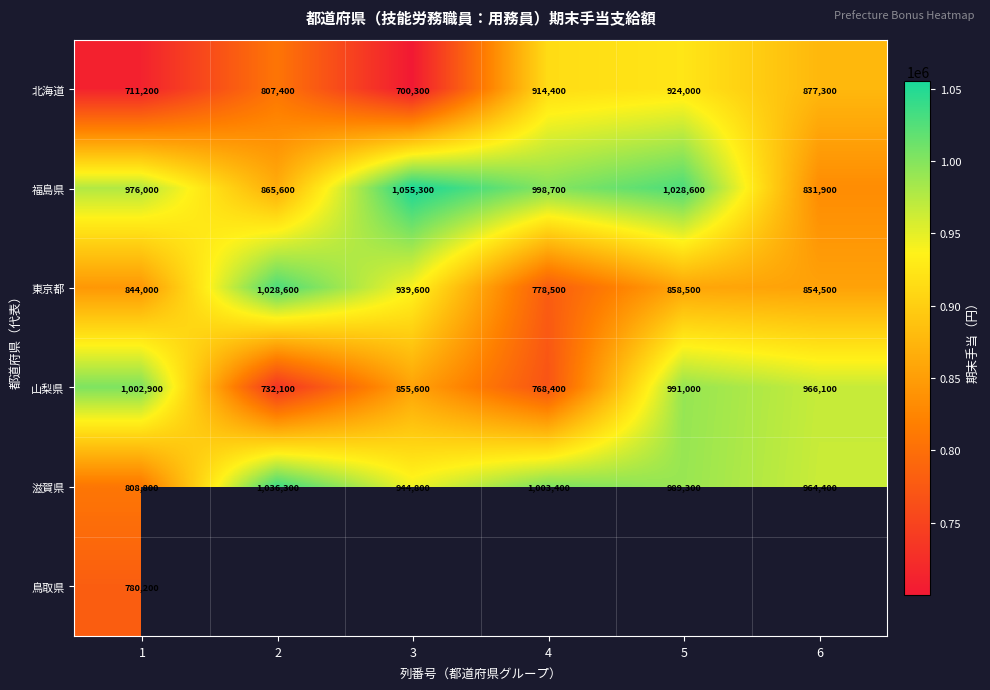

Which has a higher value, 1 or 4?

4